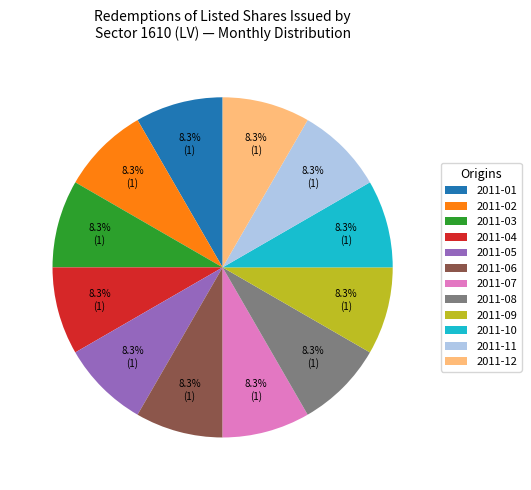

Approximately how many times larger is the value at 2011-01 compared to 2011-03?

1.0